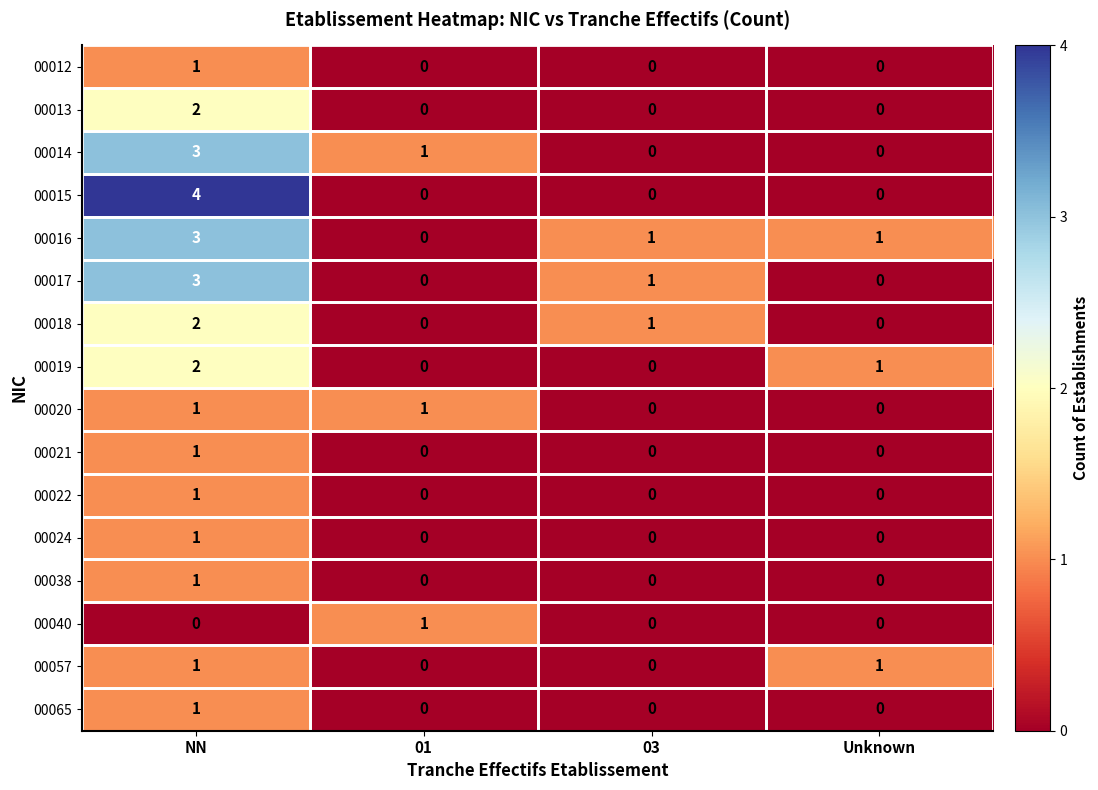

What is the difference between the 00014 values at 03 and NN?

3